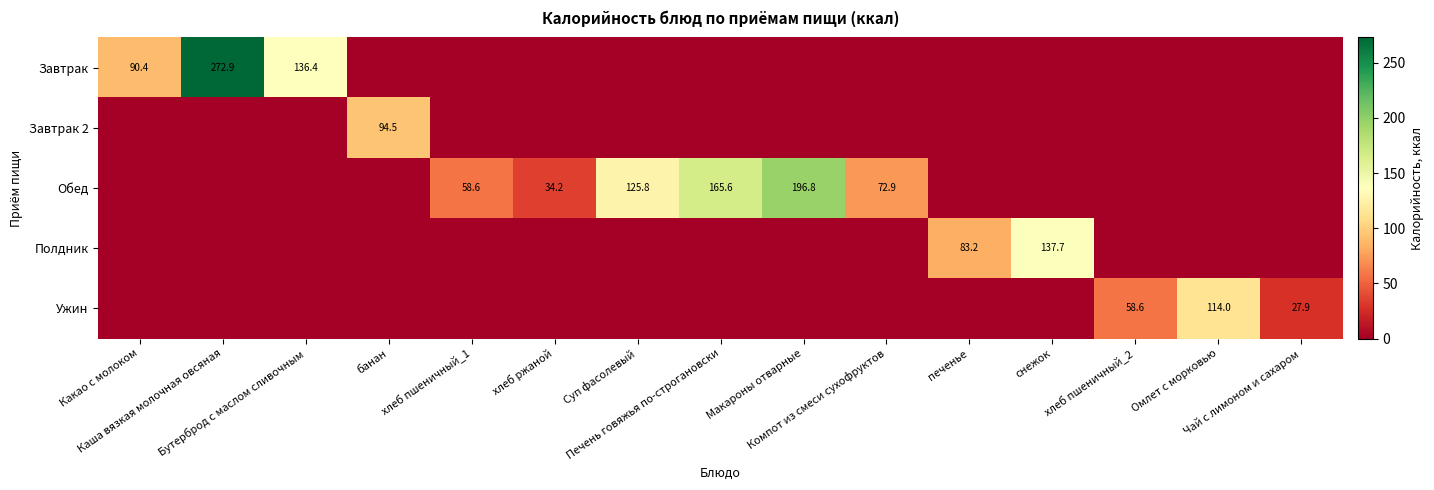

What is the spread (max minus min) of values at Печень говяжья по-строгановски?

165.6